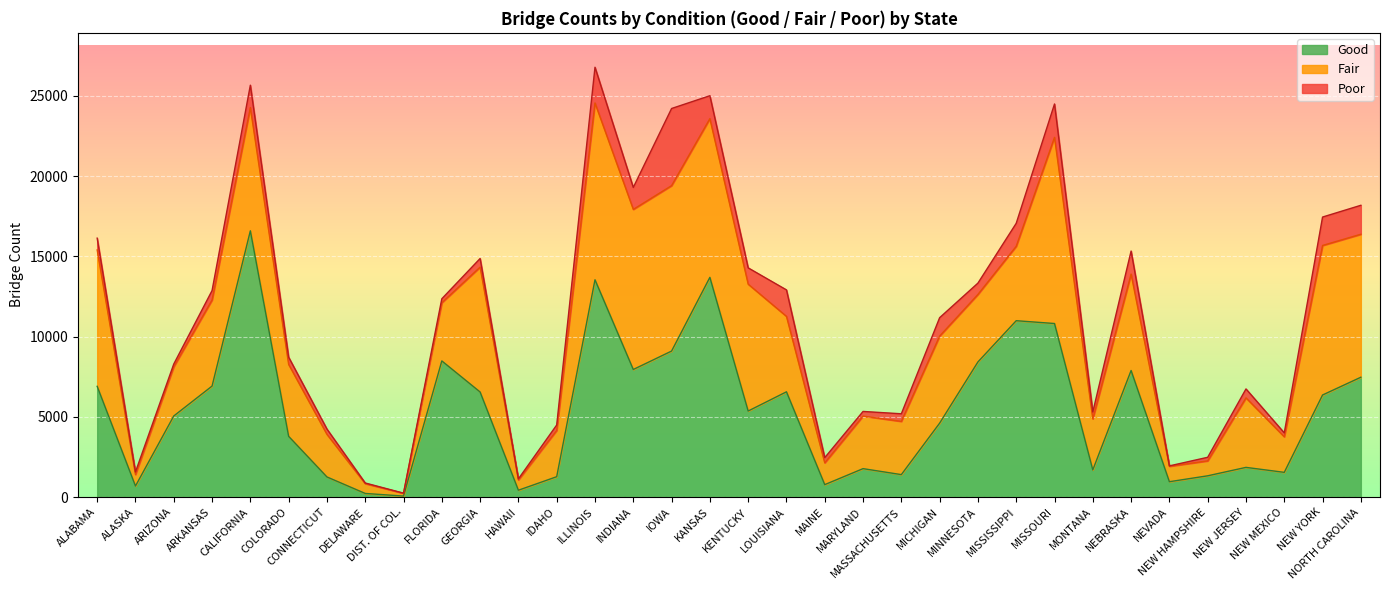

Where is Fair nearest to the value 5884?

NEBRASKA